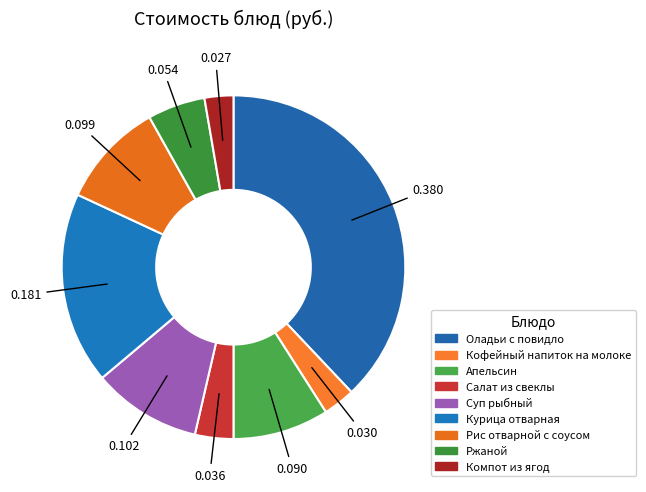

Which has a higher value, Рис отварной с соусом or Суп рыбный?

Суп рыбный